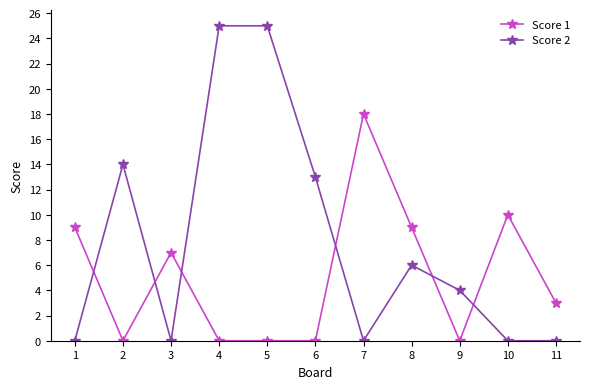

Which category has the highest value in the Score 1 series?

7